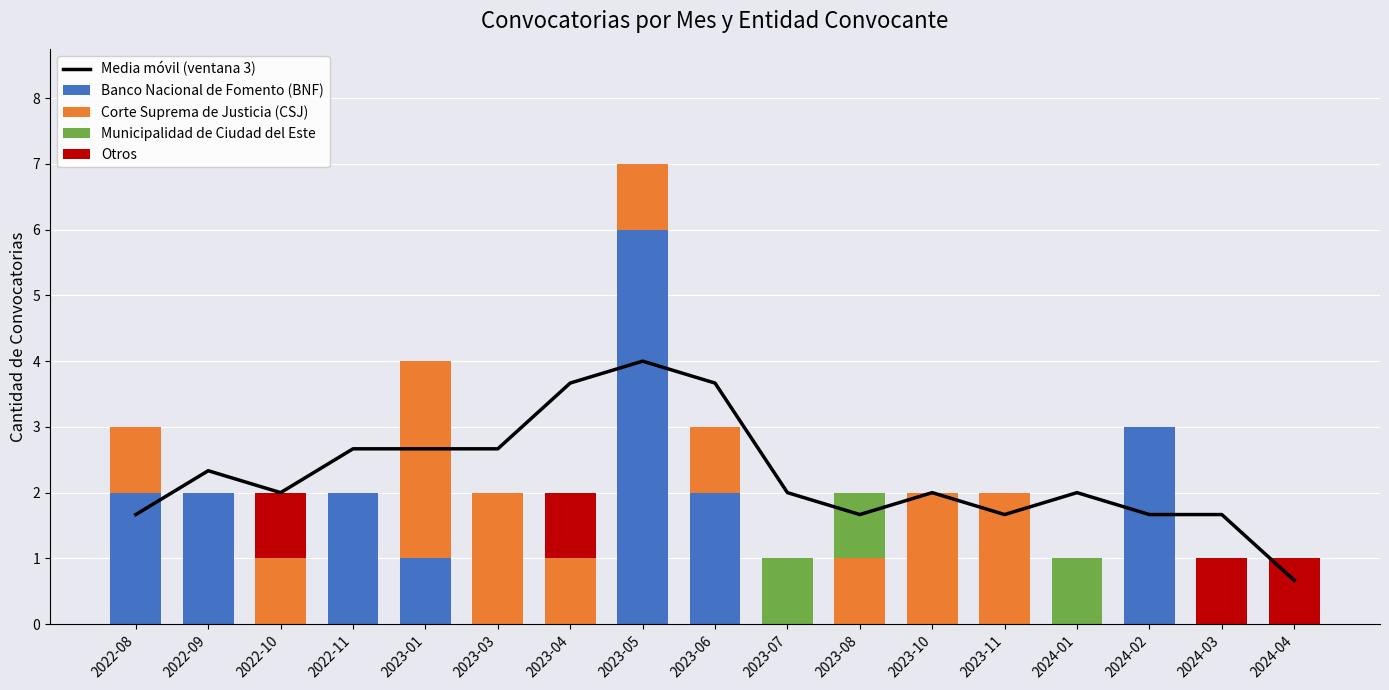

What is the sum of the Corte Suprema de Justicia (CSJ) values at 2024-01 and 2023-10?

2.0